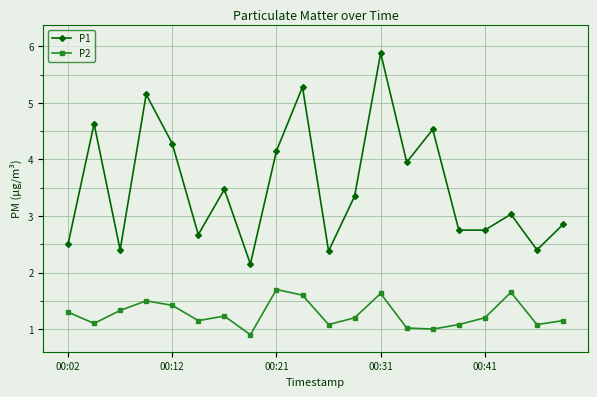

Which series has the largest range (max minus min)?

P1